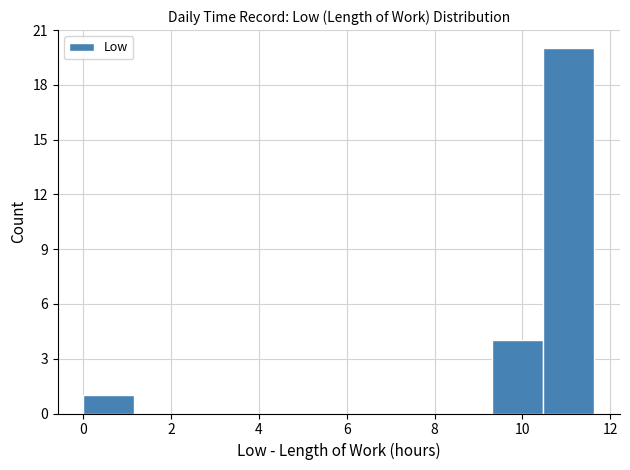

Which range on the x-axis has the tallest bar?

10.4 to 11.6